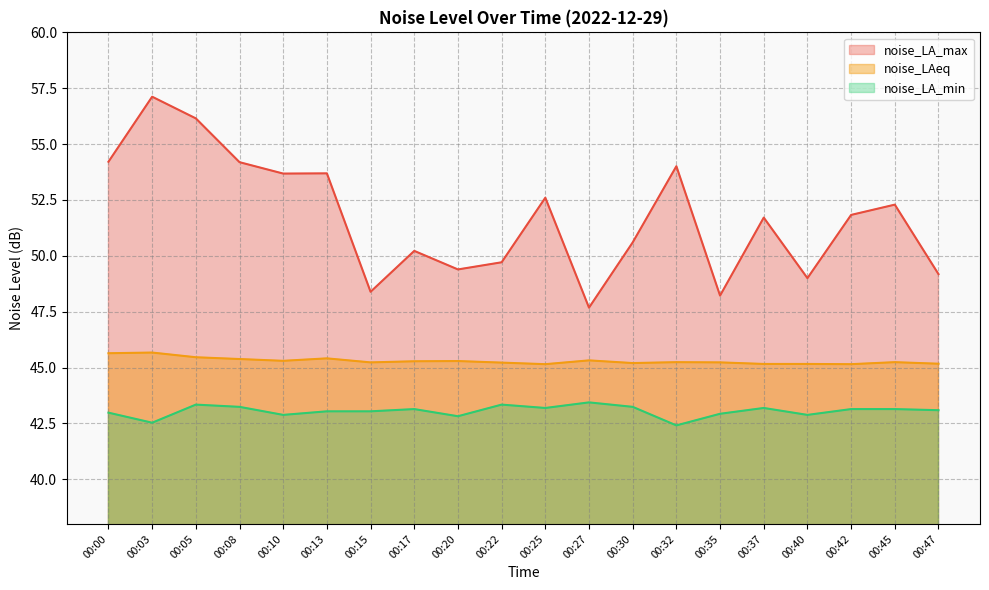

What is the highest value of the noise_LA_max series?

57.1